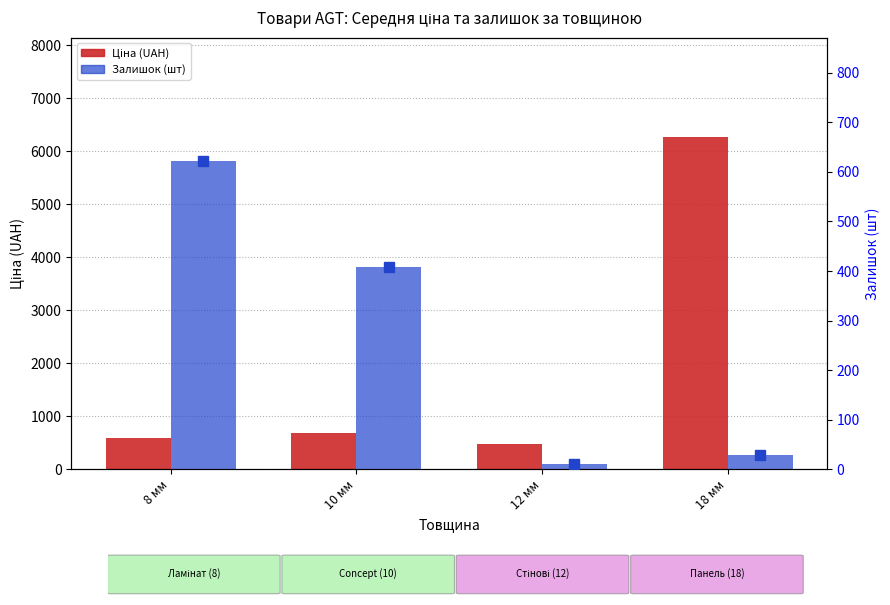

Rank the categories by Ціна (UAH) value from highest to lowest.

18 мм, 10 мм, 8 мм, 12 мм